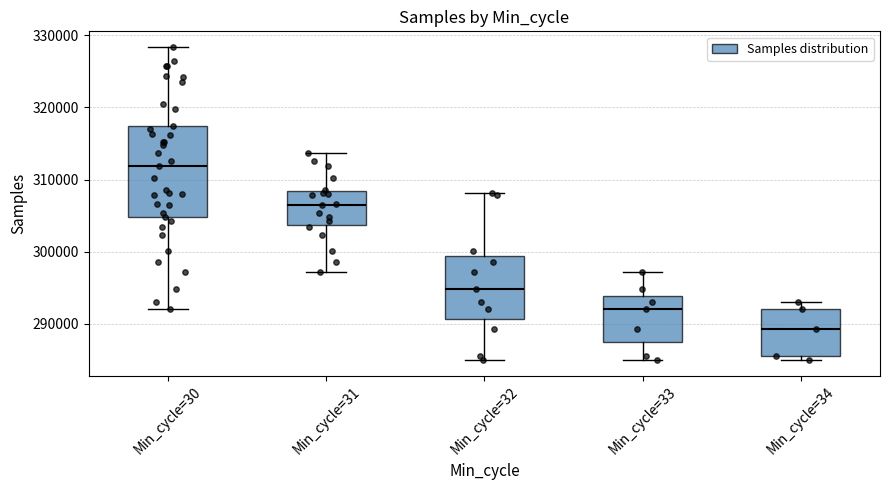

Reading left to right, read every box against the y-axis: the position of its median line, the range the box covers, and the ends of its whiskers. The values are not printed on the chart, so give them approximately, as read against the axis.

Min_cycle=30: median 312000, box 305000 to 317000, whiskers 292000 to 328000
Min_cycle=31: median 307000, box 304000 to 308000, whiskers 297000 to 314000
Min_cycle=32: median 295000, box 291000 to 299000, whiskers 285000 to 308000
Min_cycle=33: median 292000, box 287000 to 294000, whiskers 285000 to 297000
Min_cycle=34: median 289000, box 286000 to 292000, whiskers 285000 to 293000